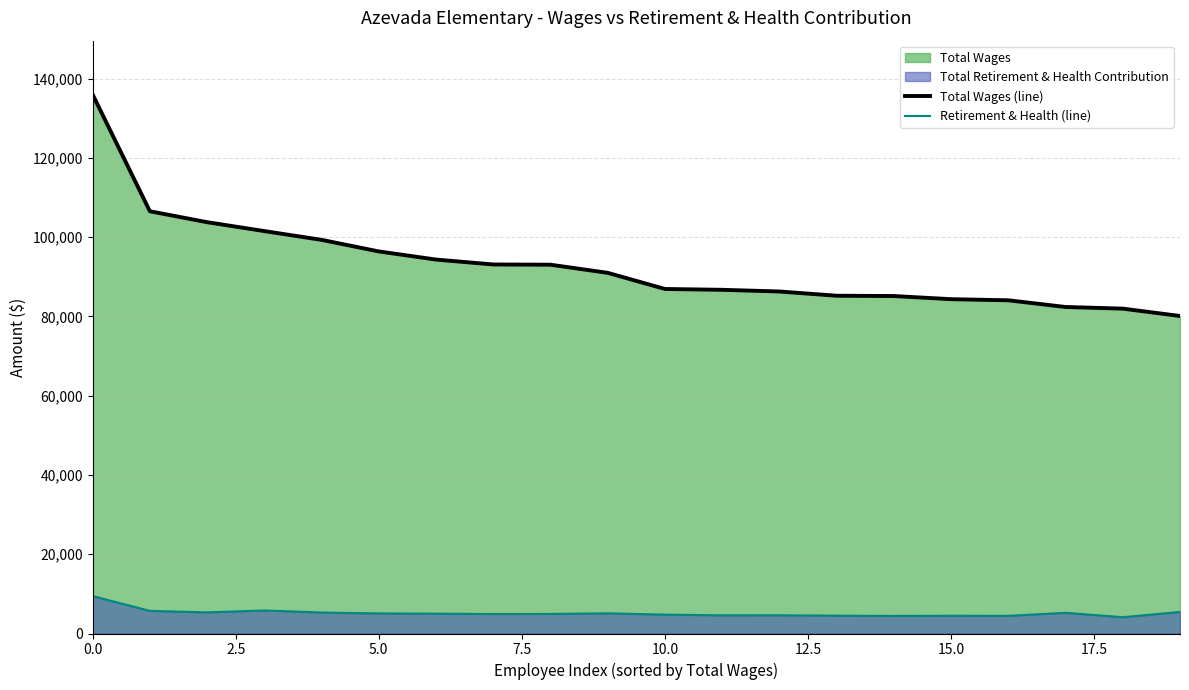

Rank the series by their average value, from highest to lowest.

Total Wages (line), Retirement & Health (line)